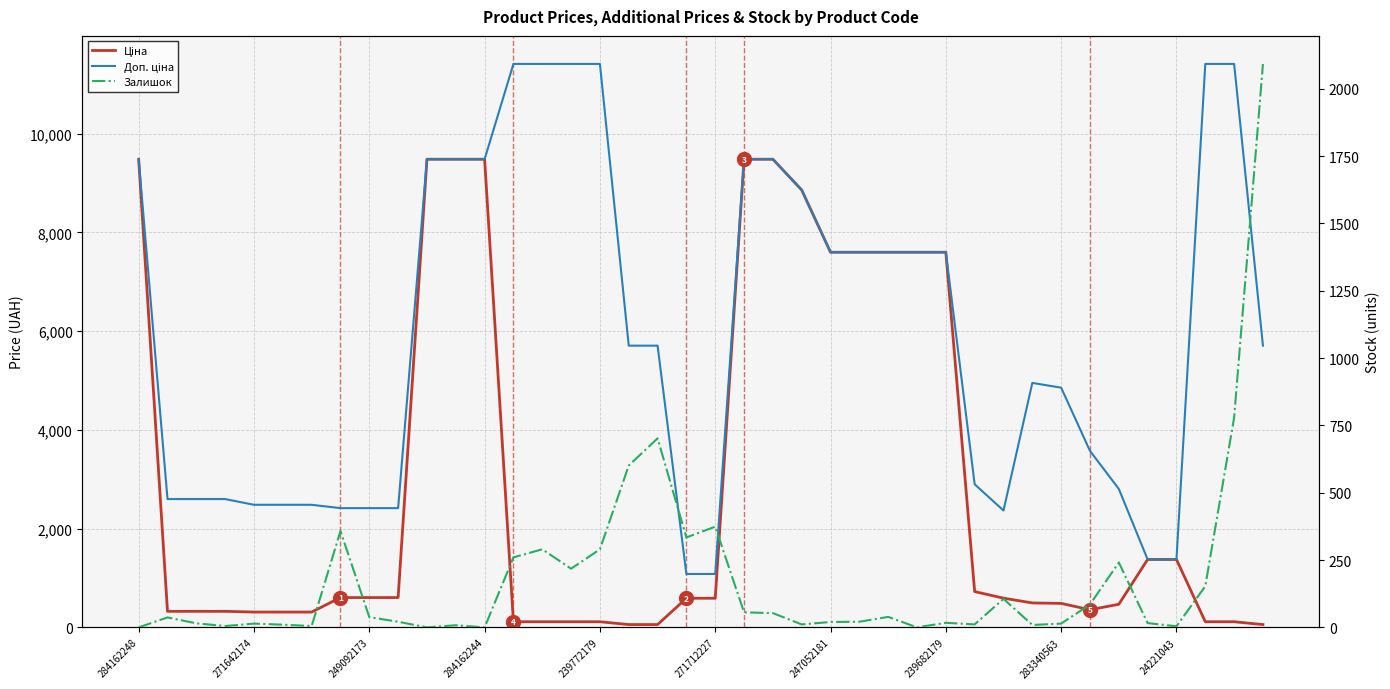

Which category has the highest value in the Доп. ціна series?

13